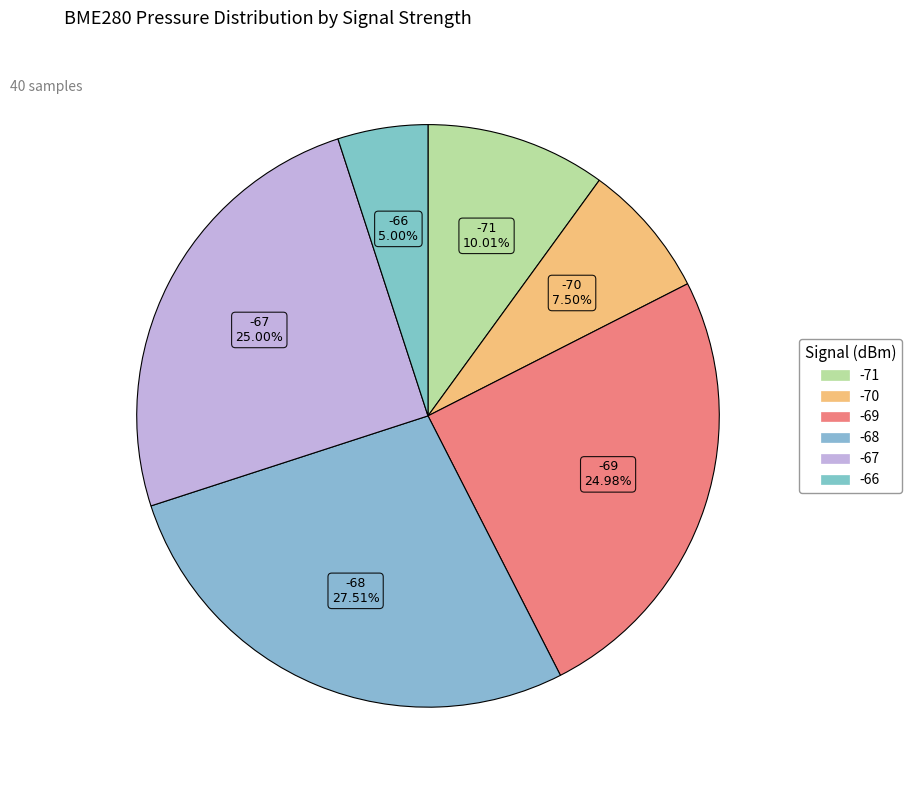

How many segments does this pie chart have?

6